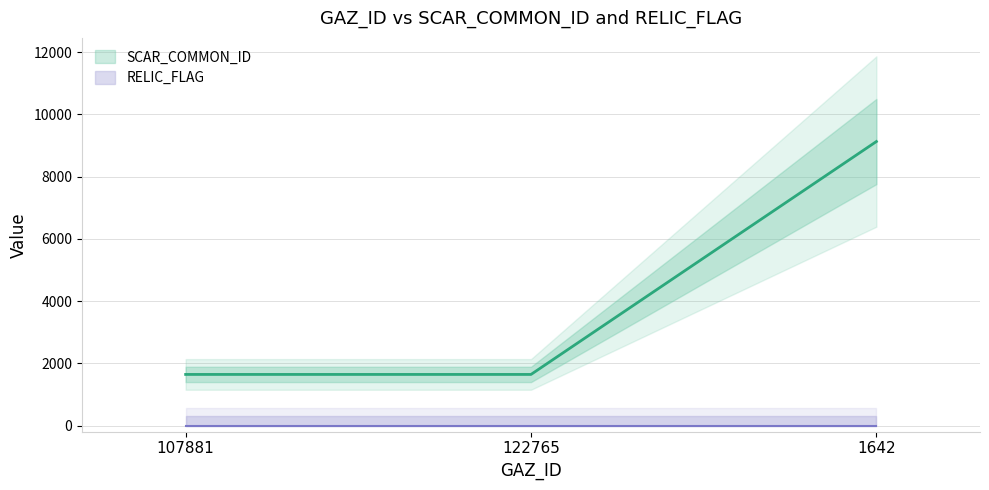

Rank the categories by value from highest to lowest.

1642, 107881, 122765